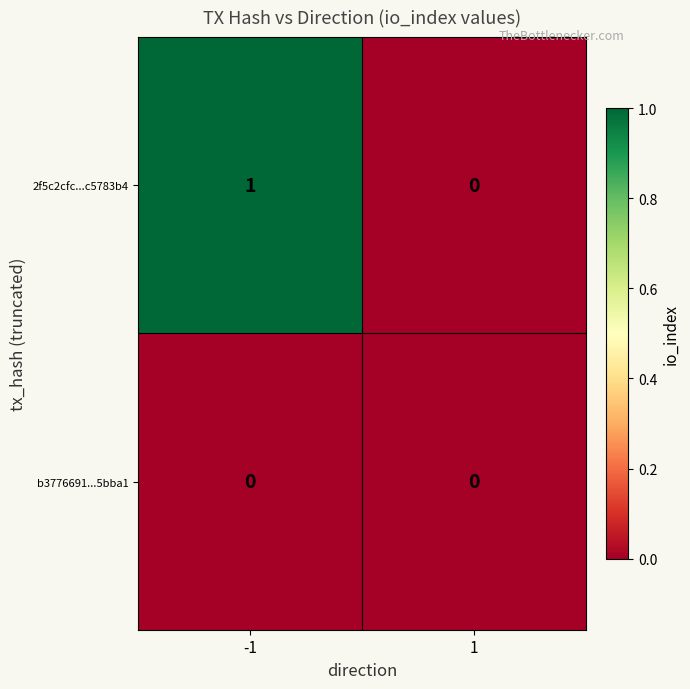

Reading left to right, extract all data points from this chart.

2f5c2cfc...c5783b4: 1	0
b3776691...5bba1: 0	0